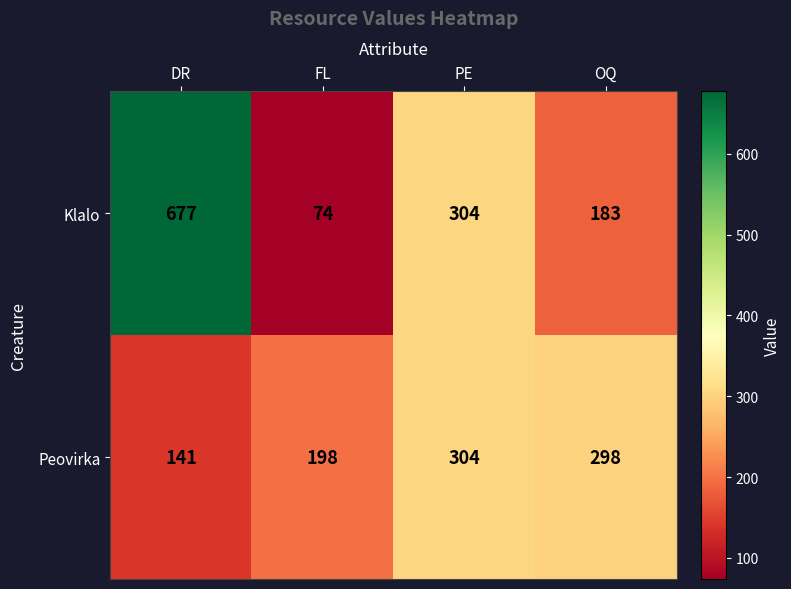

How many data points in Klalo are less than 304?

2